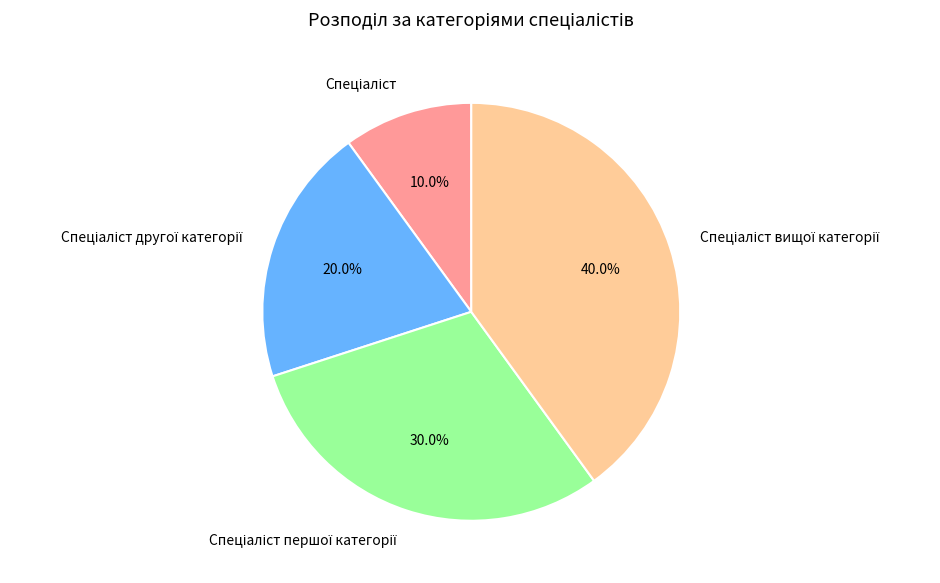

Is there any slice that represents more than half of the pie?

No